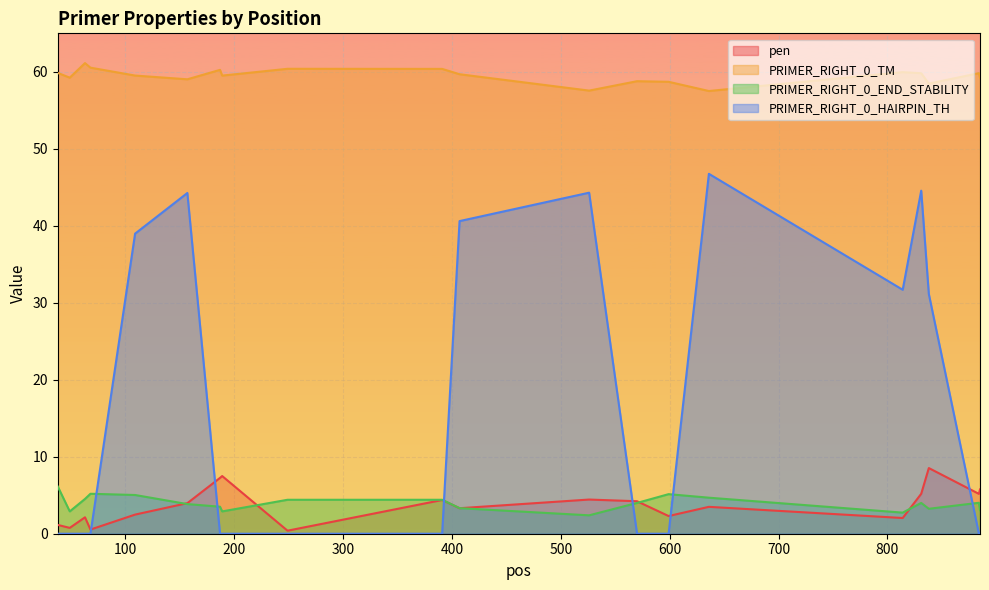

Does the chart display data point markers on the line(s)?

No